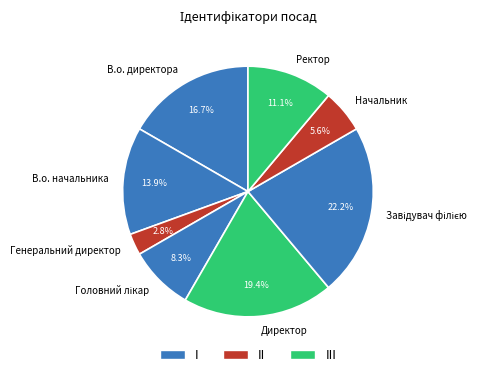

To the nearest percent, what is the average slice percentage?

12%